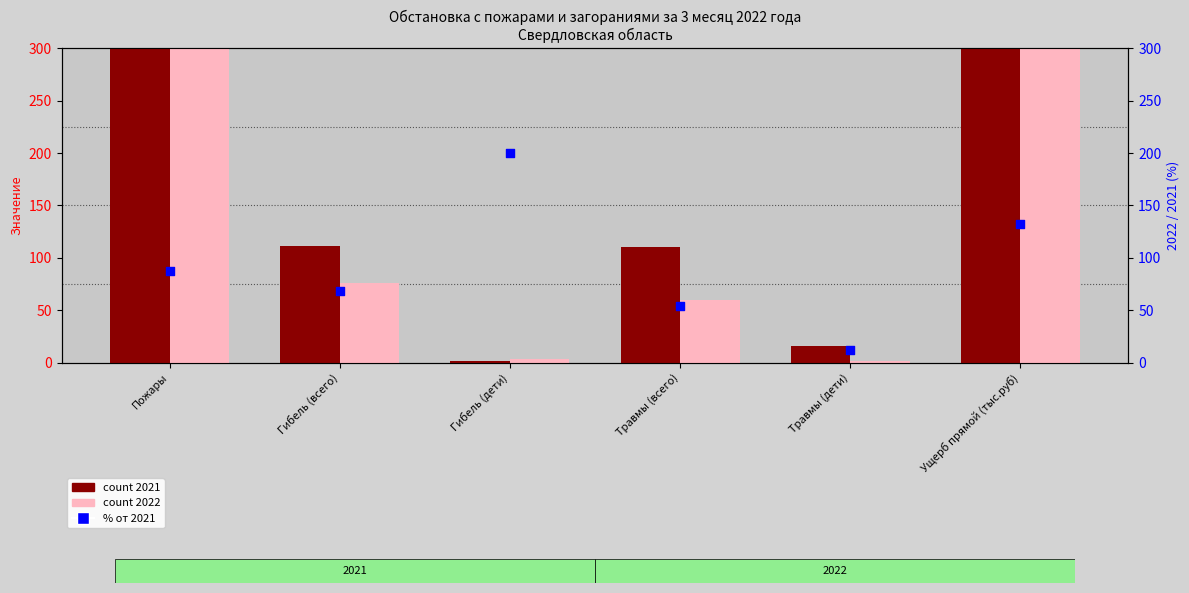

Between Гибель (всего) and Травмы (дети), which is larger?

Гибель (всего)